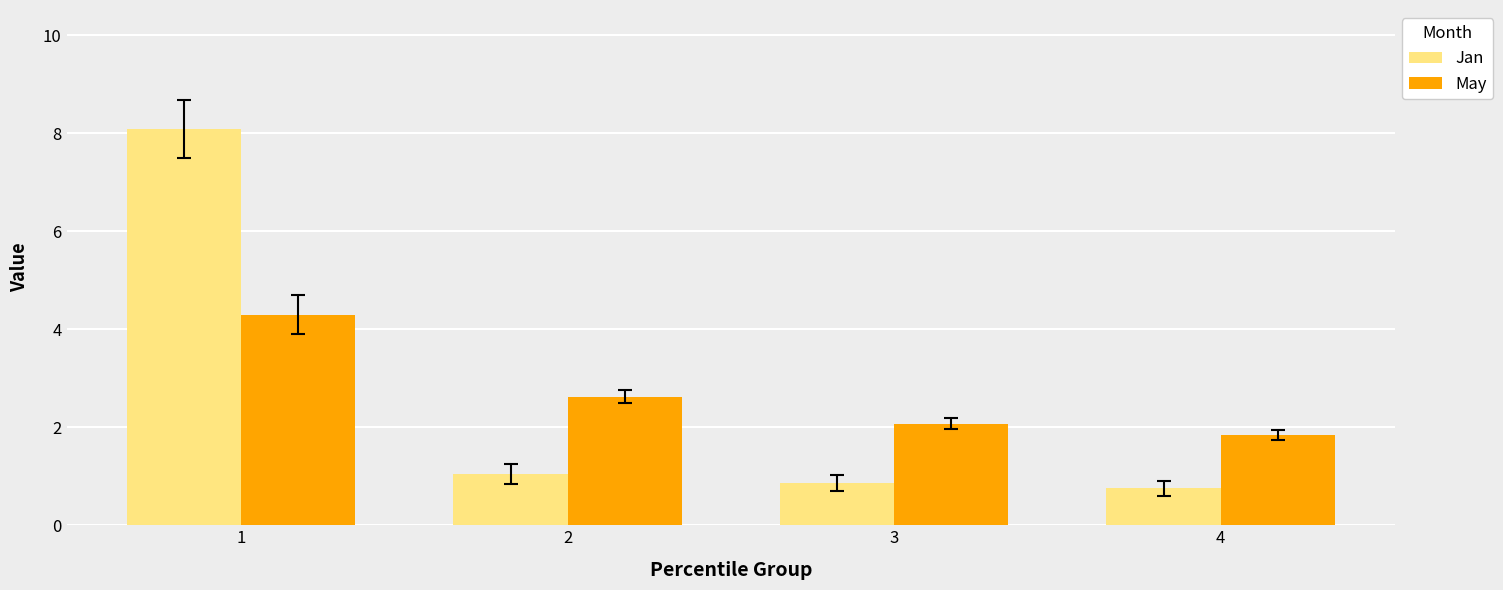

Which series has the widest spread of values?

Jan